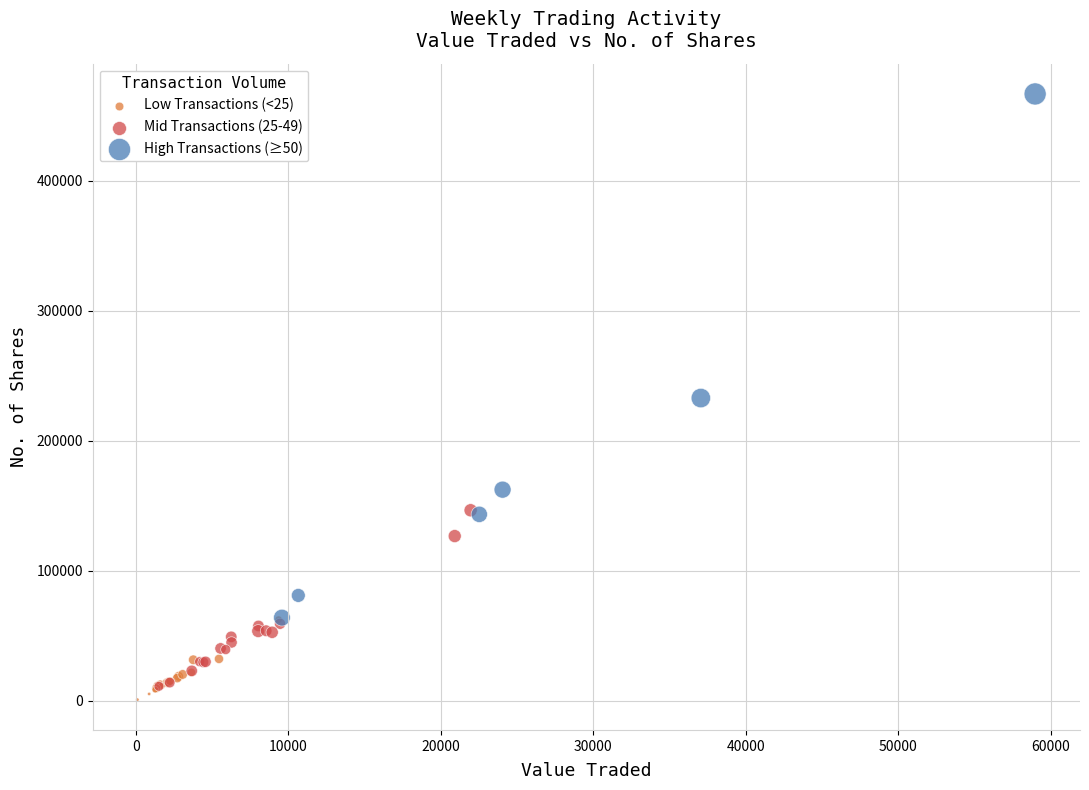

Which series reaches the maximum Y coordinate?

High Transactions (≥50)